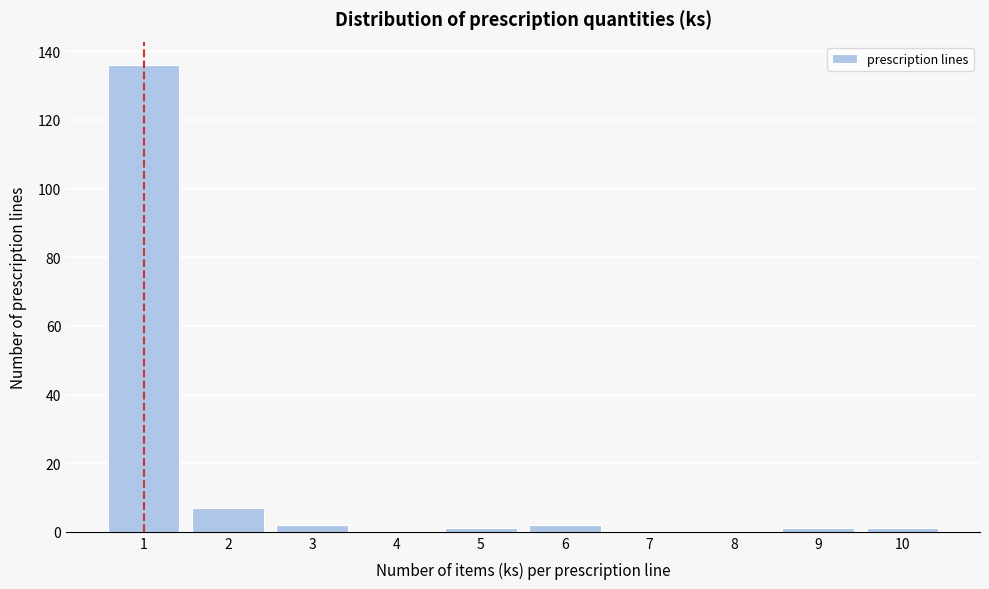

Reading left to right, what are all the values shown in this chart?

1=136	2=7	3=2	4=0	5=1	6=2	7=0	8=0	9=1	10=1